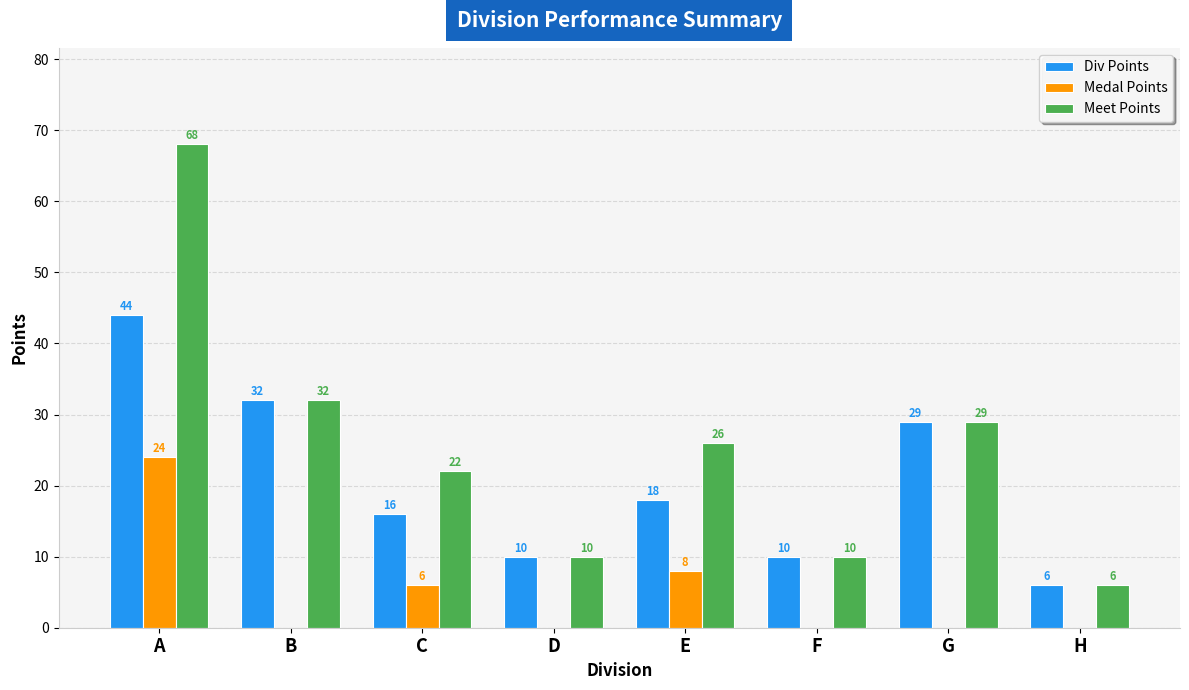

How many positive values does the Medal Points series have?

3